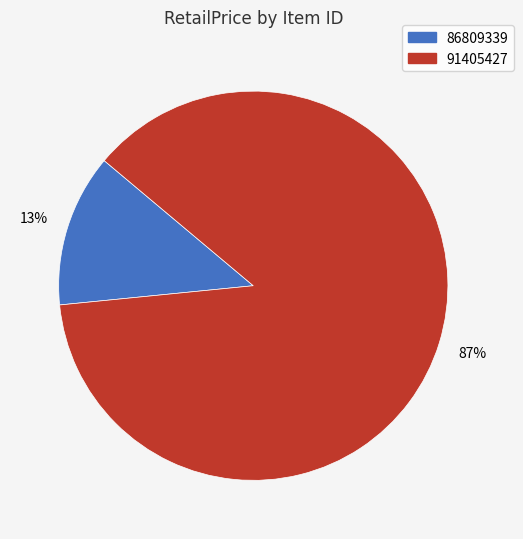

Rank the categories by value from highest to lowest.

91405427, 86809339